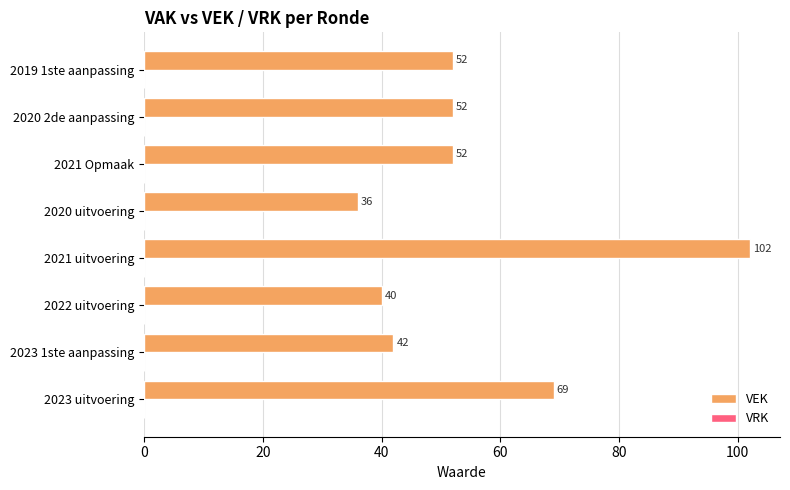

True or false: the data shows 42 at 2023 1ste aanpassing.

True